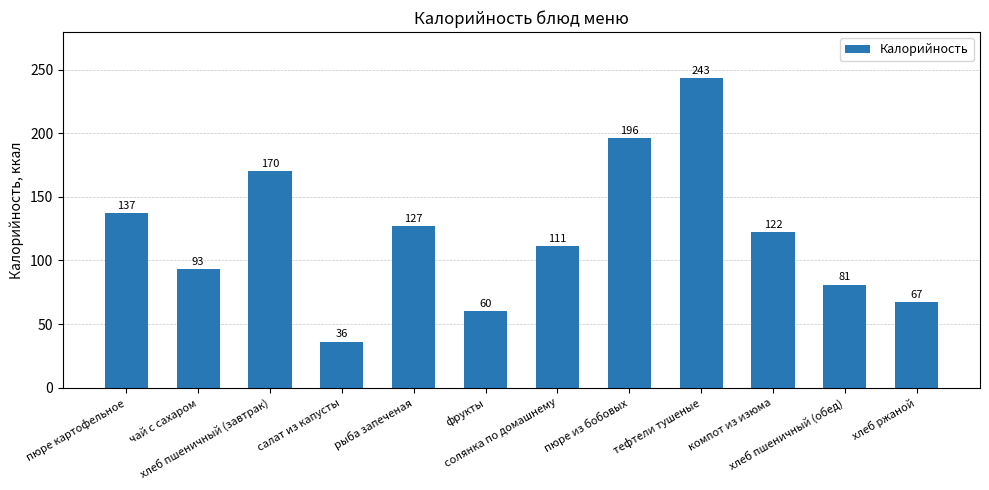

Is it true that the value at тефтели тушеные is 369?

False